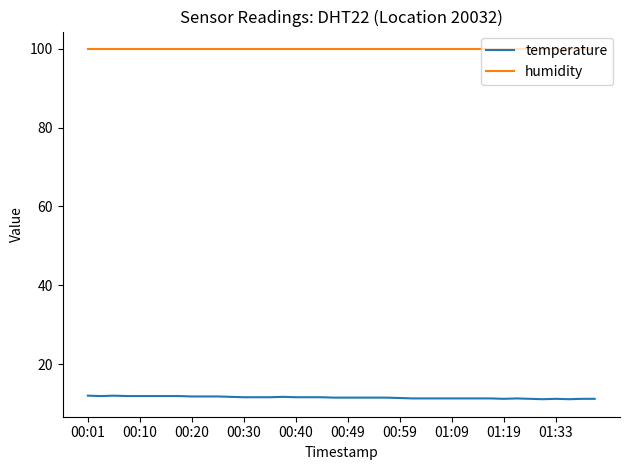

True or false: temperature and humidity cross at least once.

False